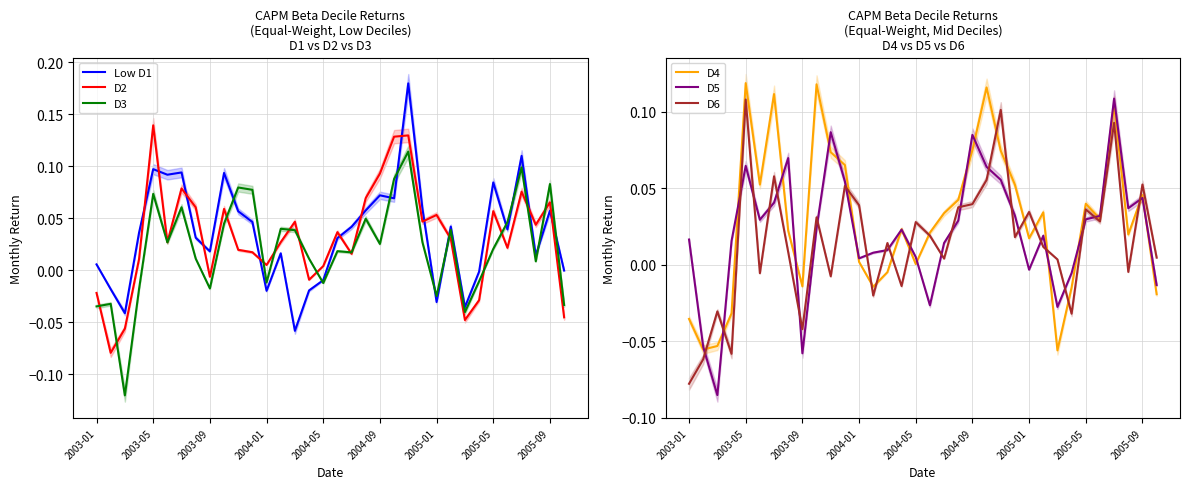

What is the sum of all D2 values?

1.1